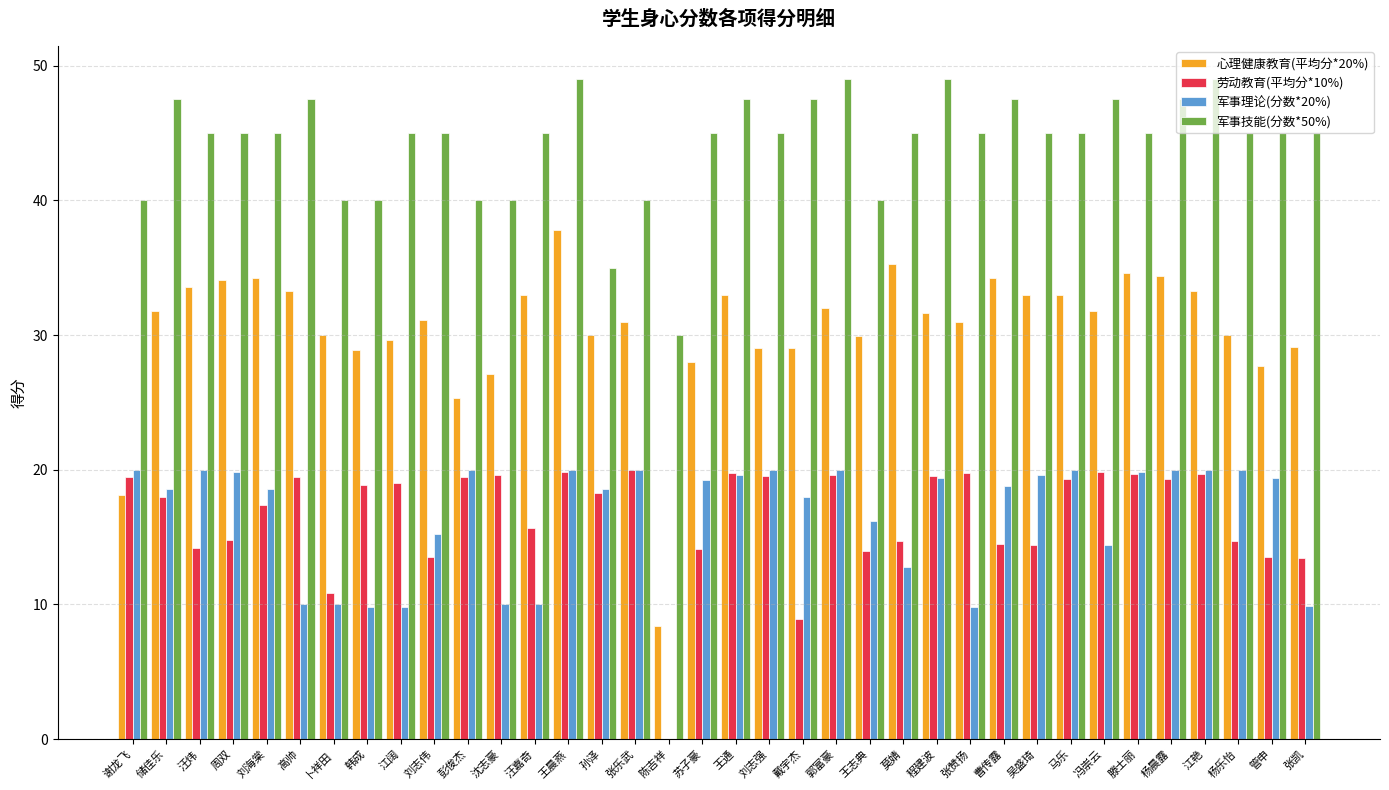

What is the total value across all series at 刘志强?

113.5